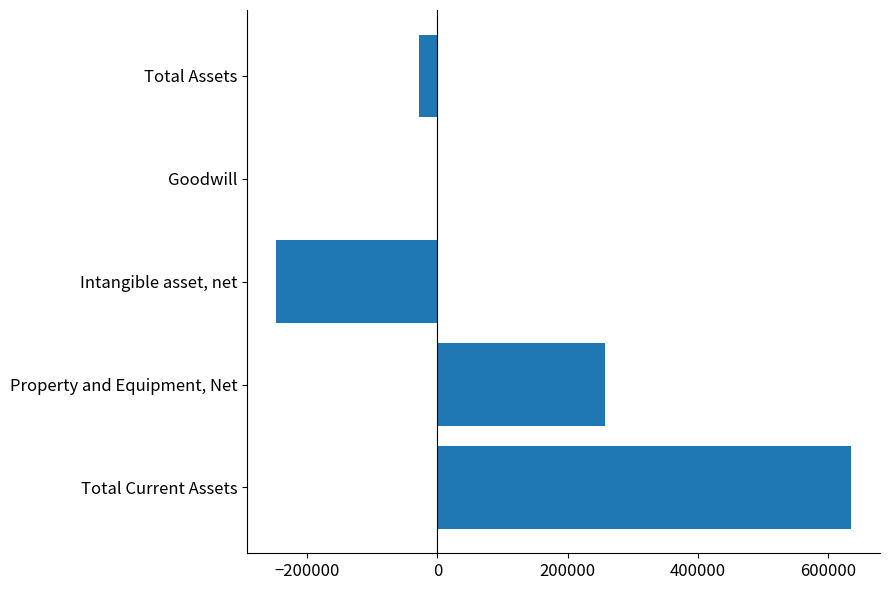

Are the bars horizontal?

Yes